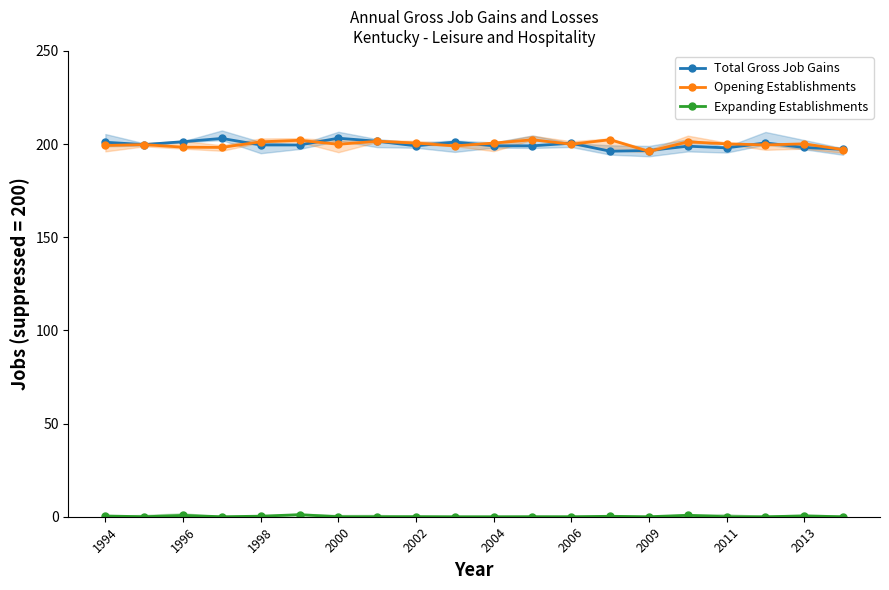

Is this an area chart (filled region under the line)?

No